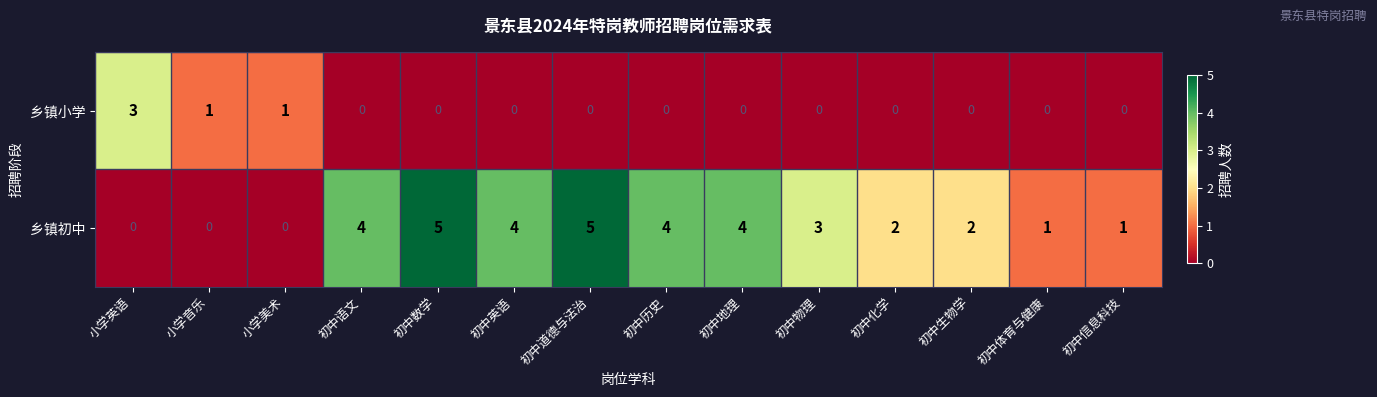

At which label does 乡镇初中 first exceed 3?

初中语文